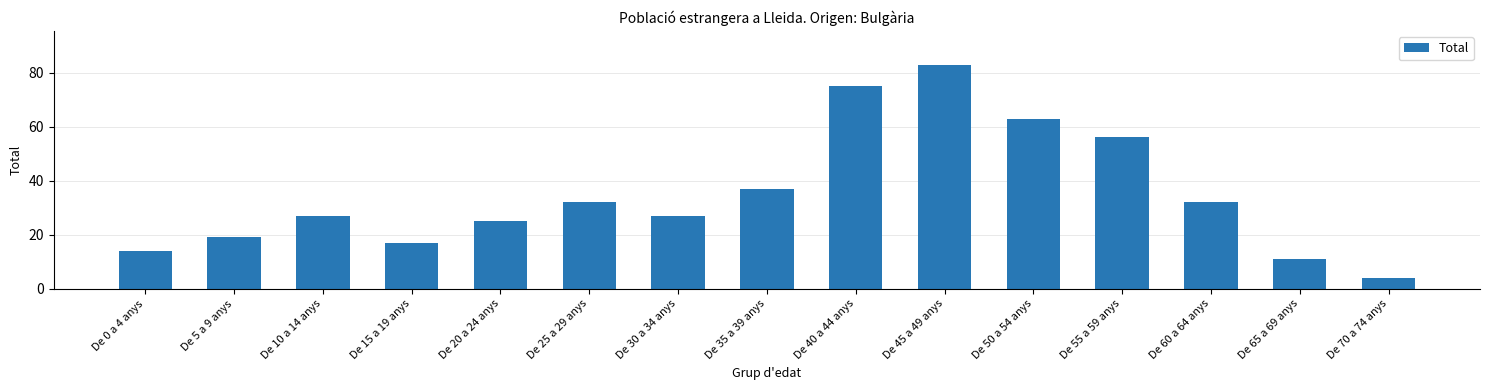

Which label corresponds to the largest value in the chart?

De 45 a 49 anys